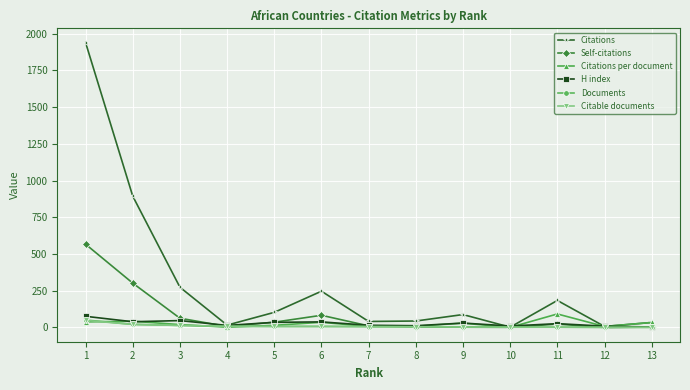

Count the number of data series in this chart.

6